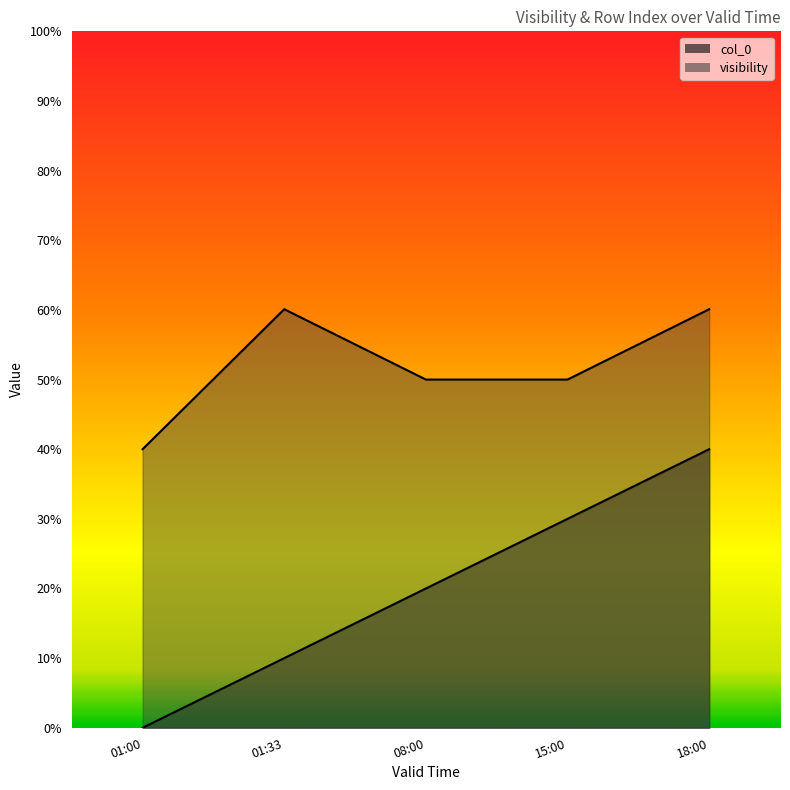

At how many categories does at least one series exceed 4?

4